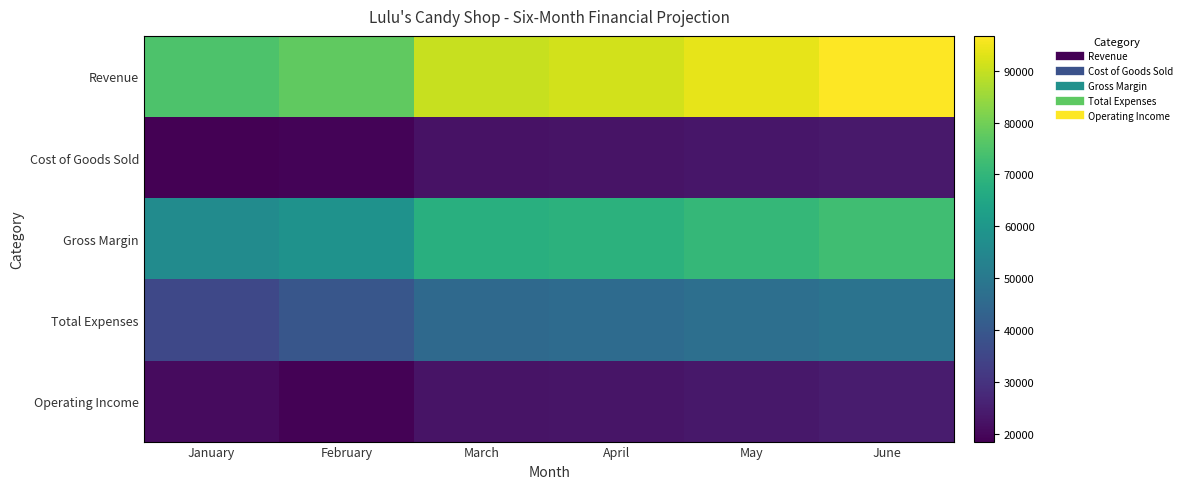

Between January and February, which series saw the biggest shift?

Total Expenses